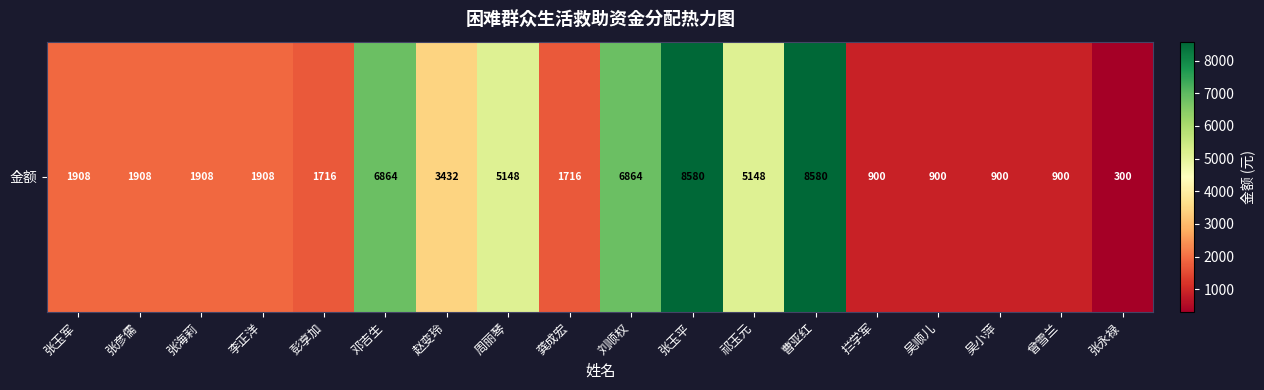

What is the sum of the values at 邓吉生 and 张彦儒?

8772